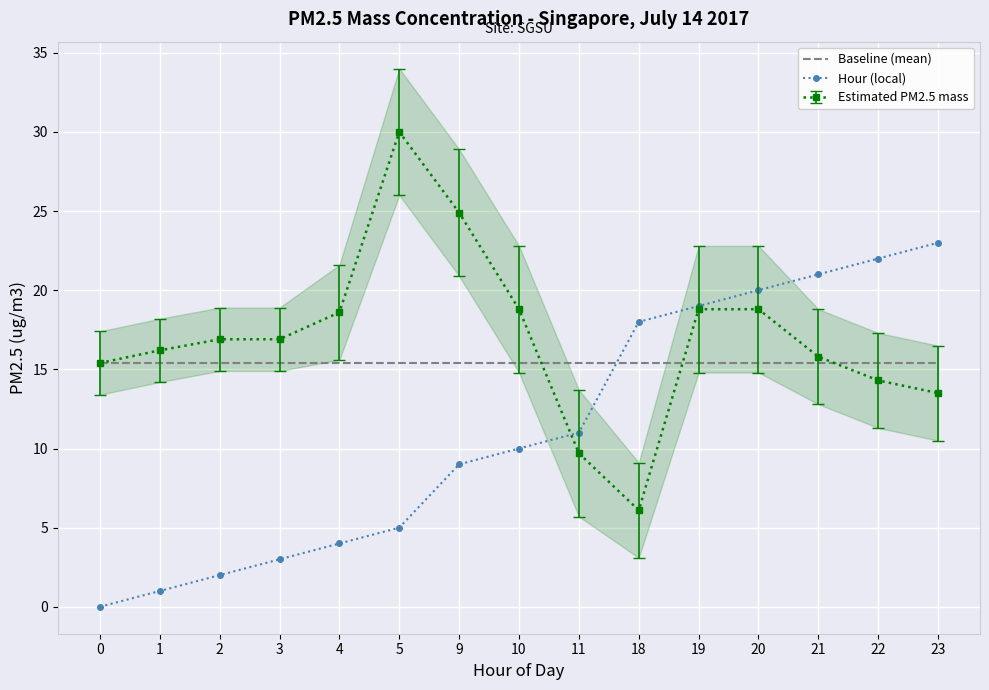

What is the approximate value of Hour (local) at 1?

1.0